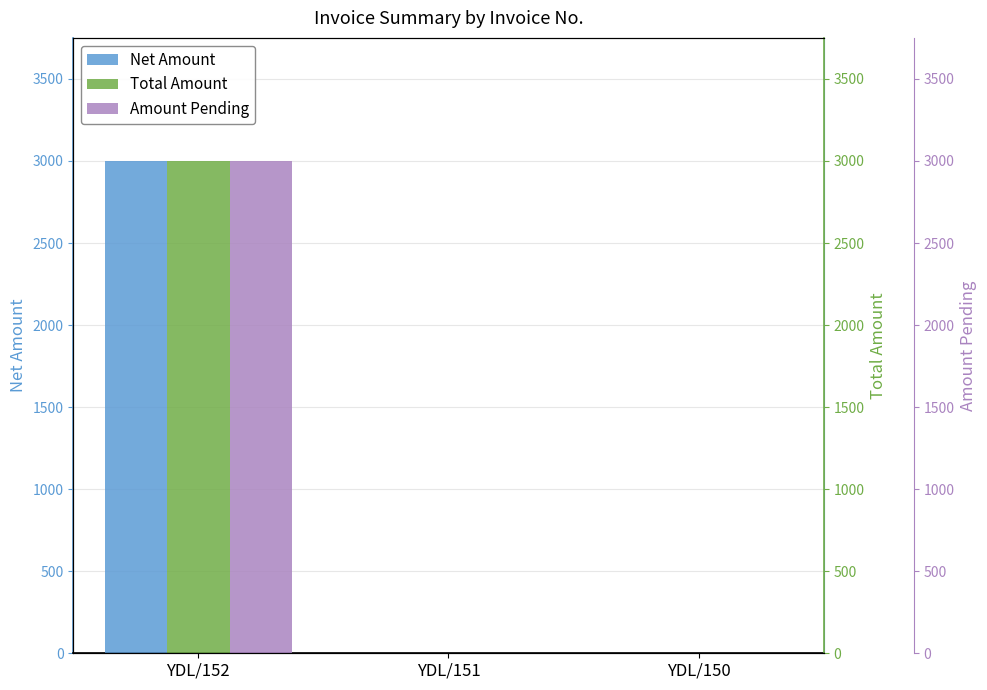

Which series has the largest range (max minus min)?

Net Amount